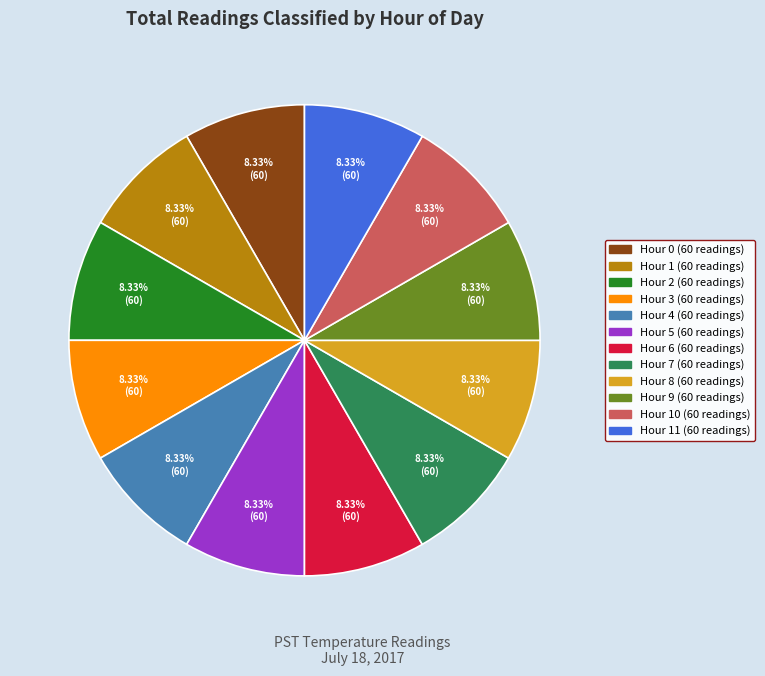

Is there any slice that represents more than half of the pie?

No